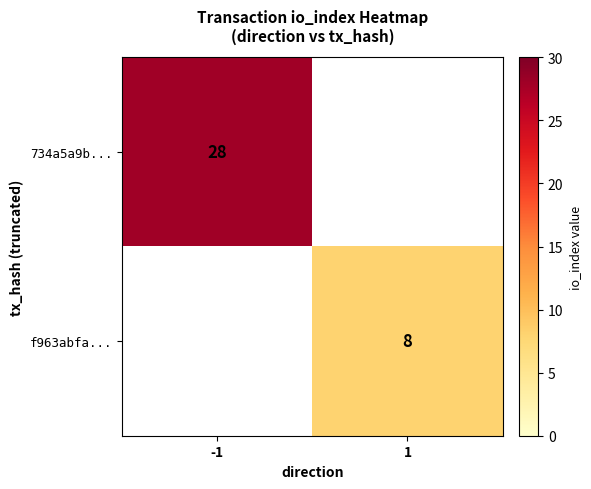

The f963abfa... series shows 12 at 1. True or false?

False